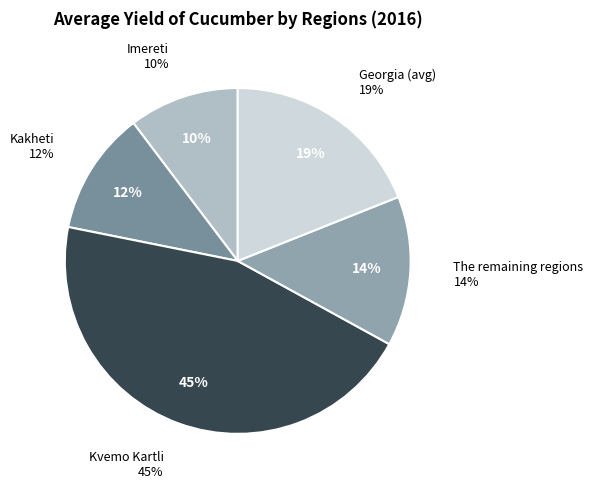

Does any single category account for the majority?

No